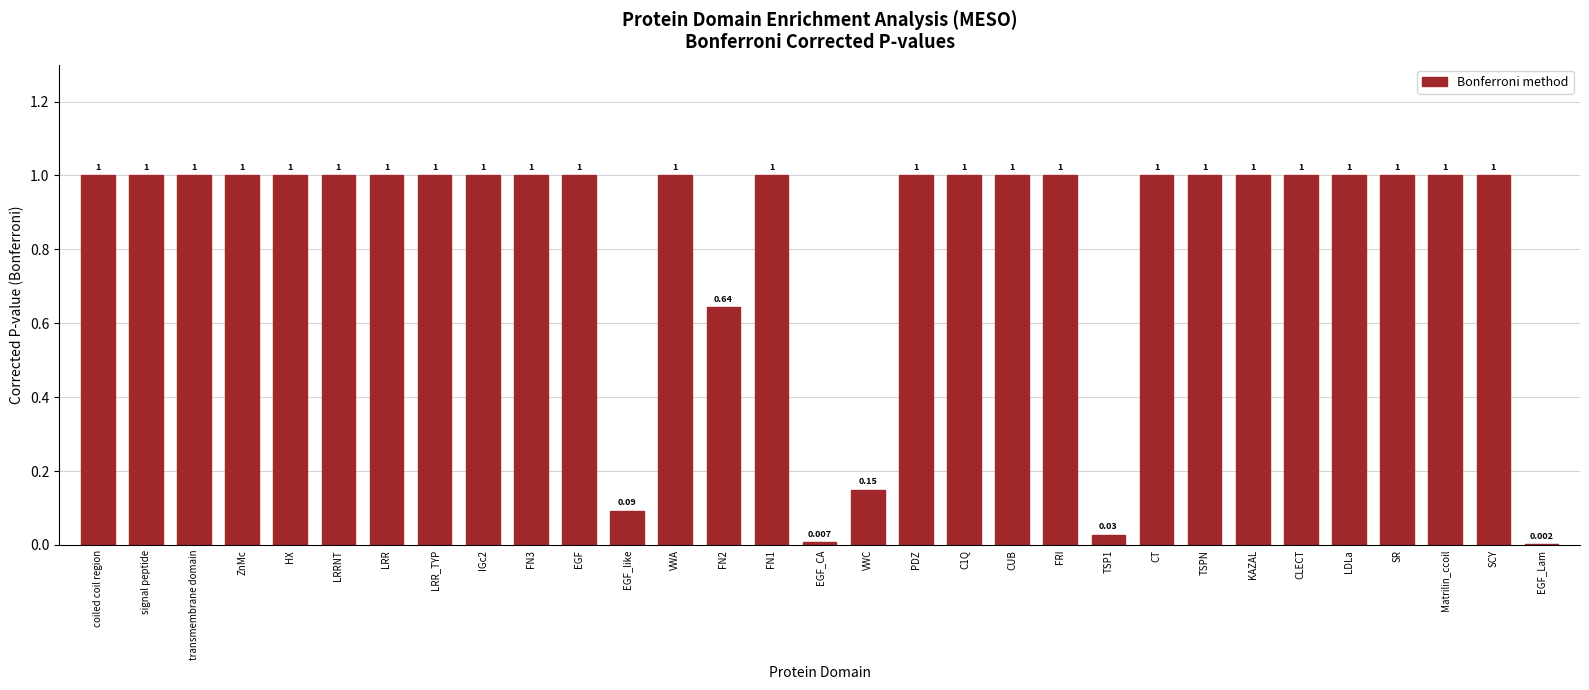

Which has a higher value, LDLa or EGF_Lam?

LDLa